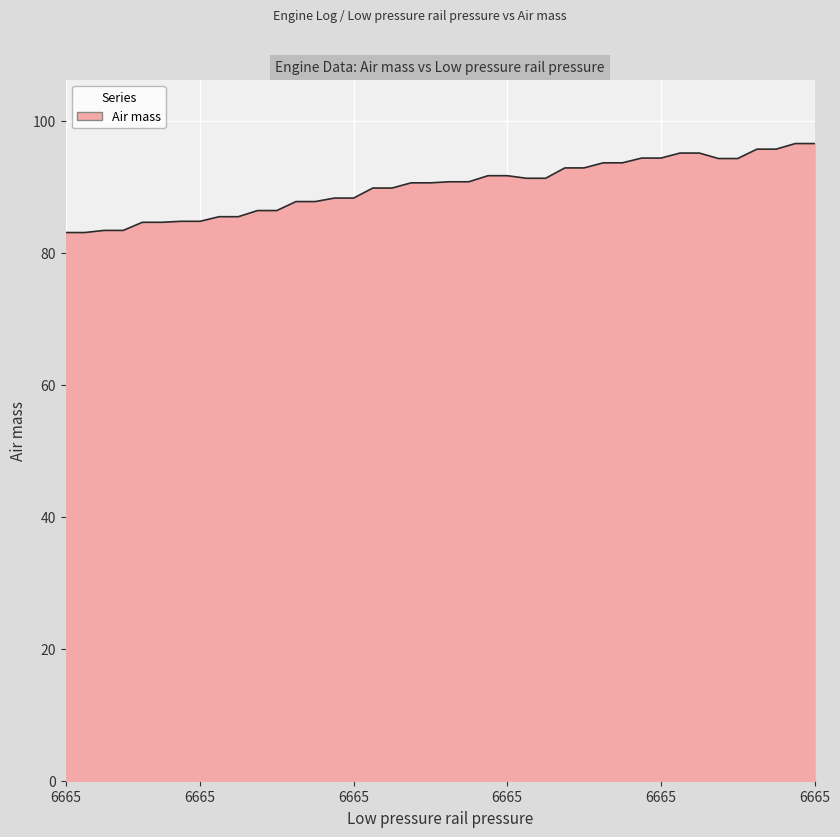

How many lines are shown in the chart?

1